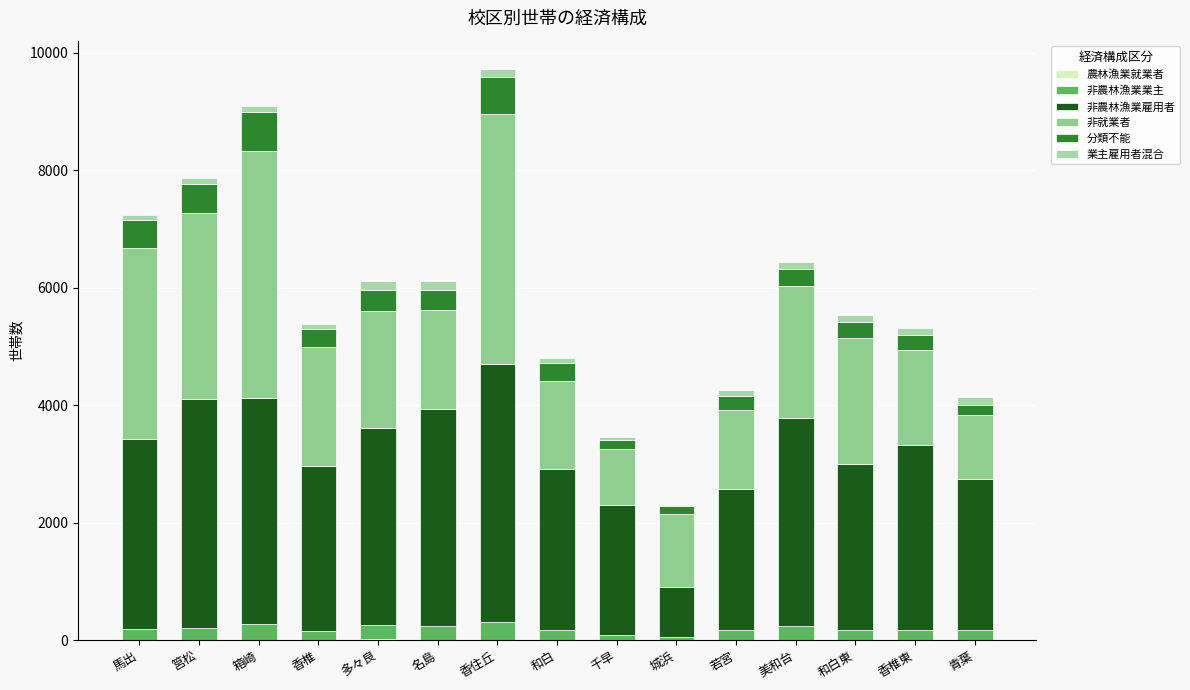

Which has a higher value, 城浜 or 和白東?

和白東